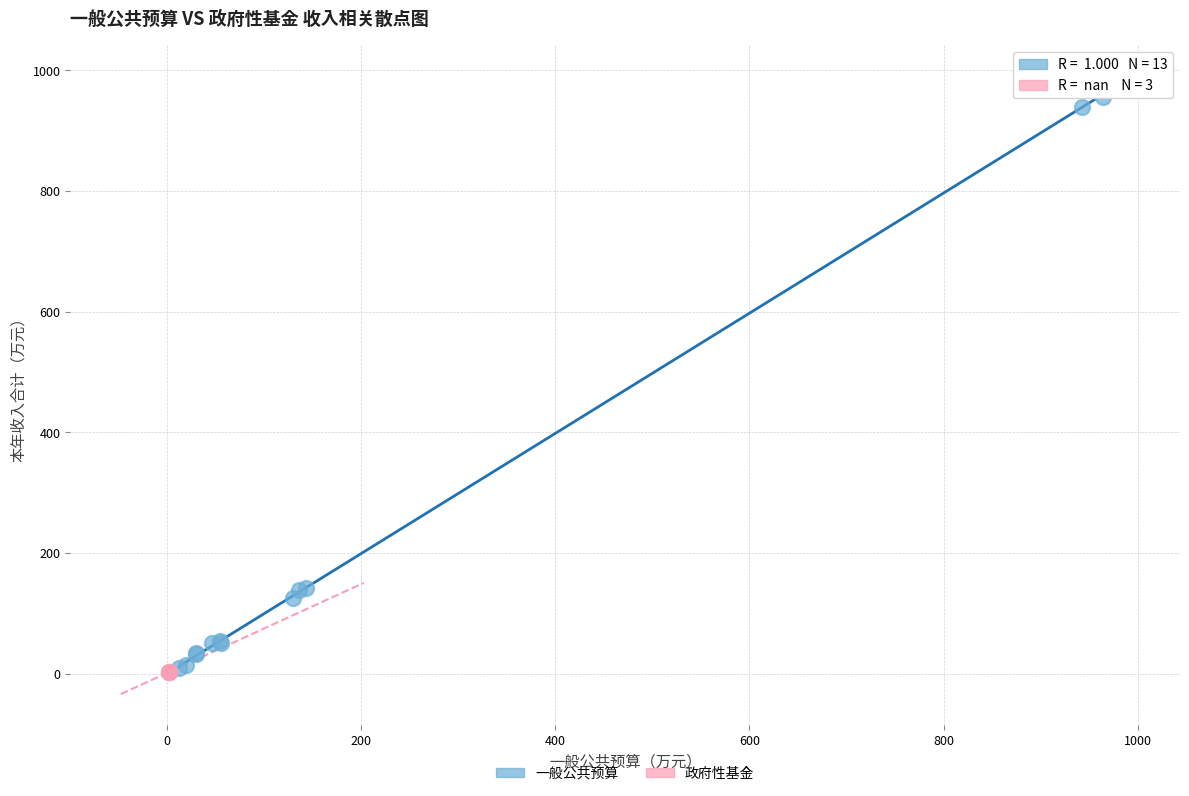

Which series has the largest Y range (max minus min)?

一般公共预算